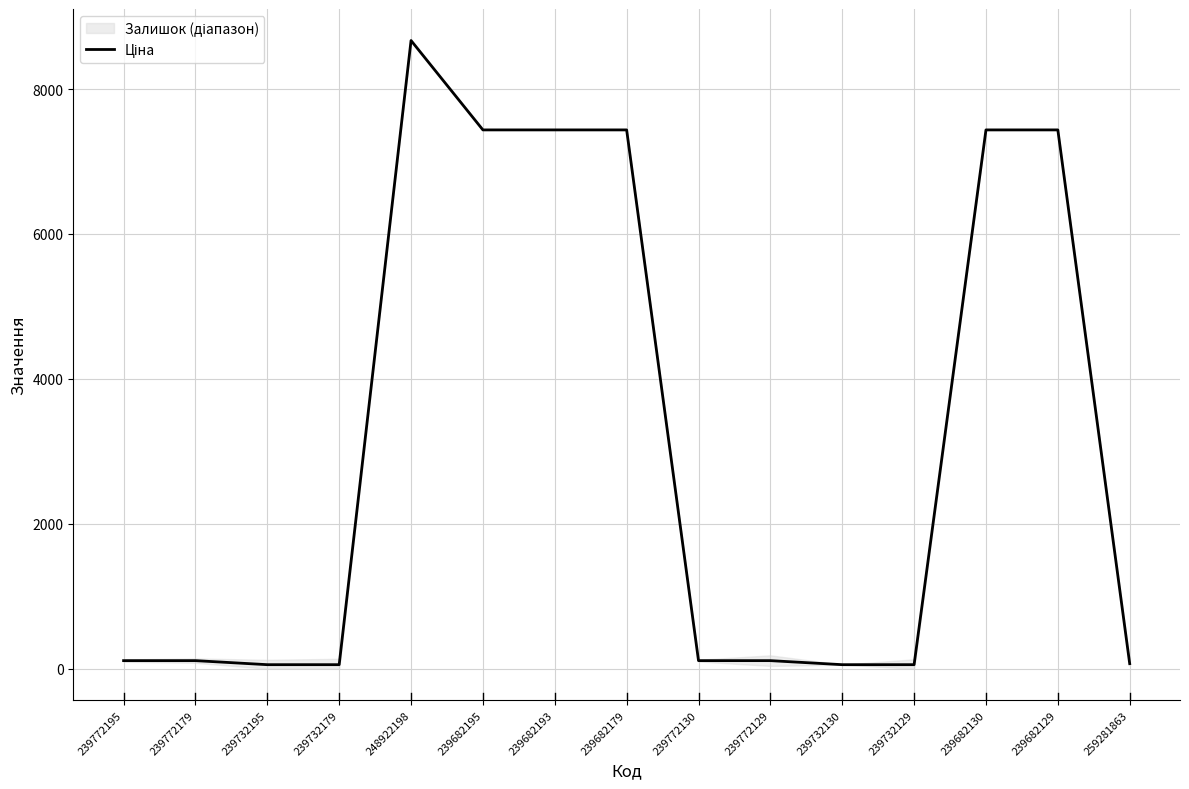

Rank the categories by value from lowest to highest.

239732195, 239732179, 239732130, 239732129, 259281863, 239772195, 239772179, 239772130, 239772129, 239682195, 239682193, 239682179, 239682130, 239682129, 248922198